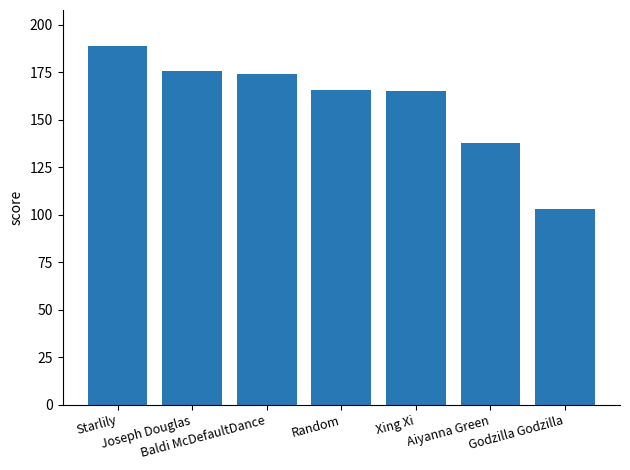

What is the value of the 1st bar from the left?

189